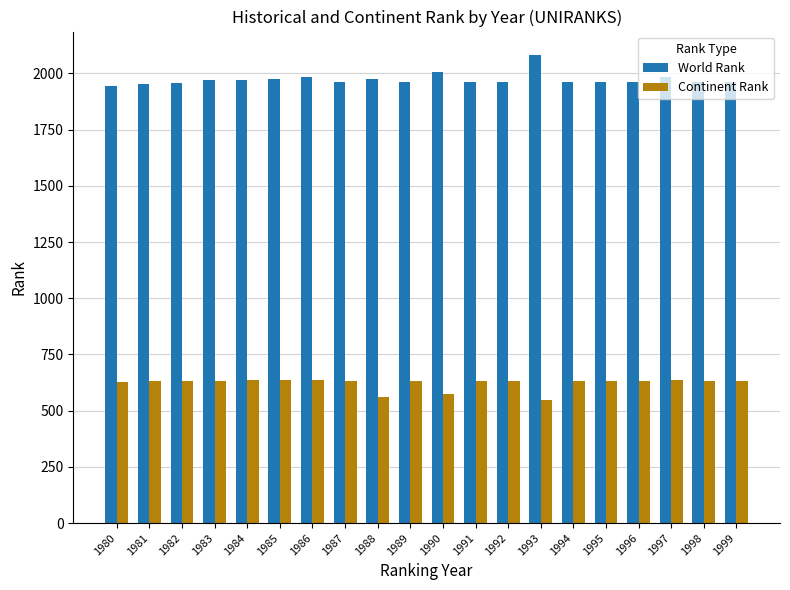

What is the total value across all series at 1996?

2592